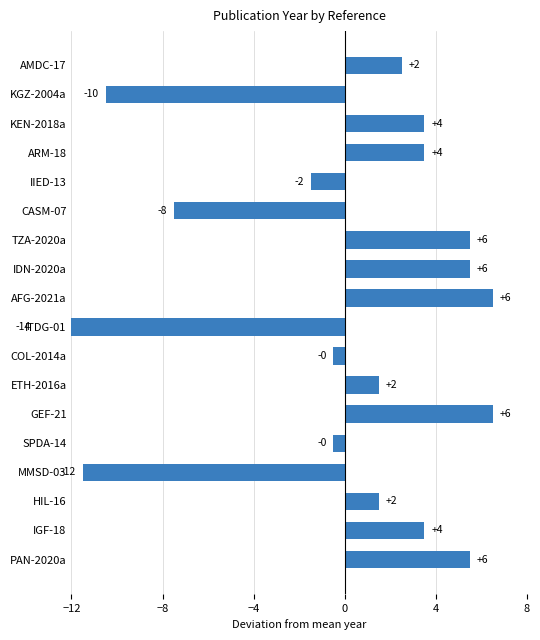

Between IDN-2020a and COL-2014a, which is larger?

IDN-2020a